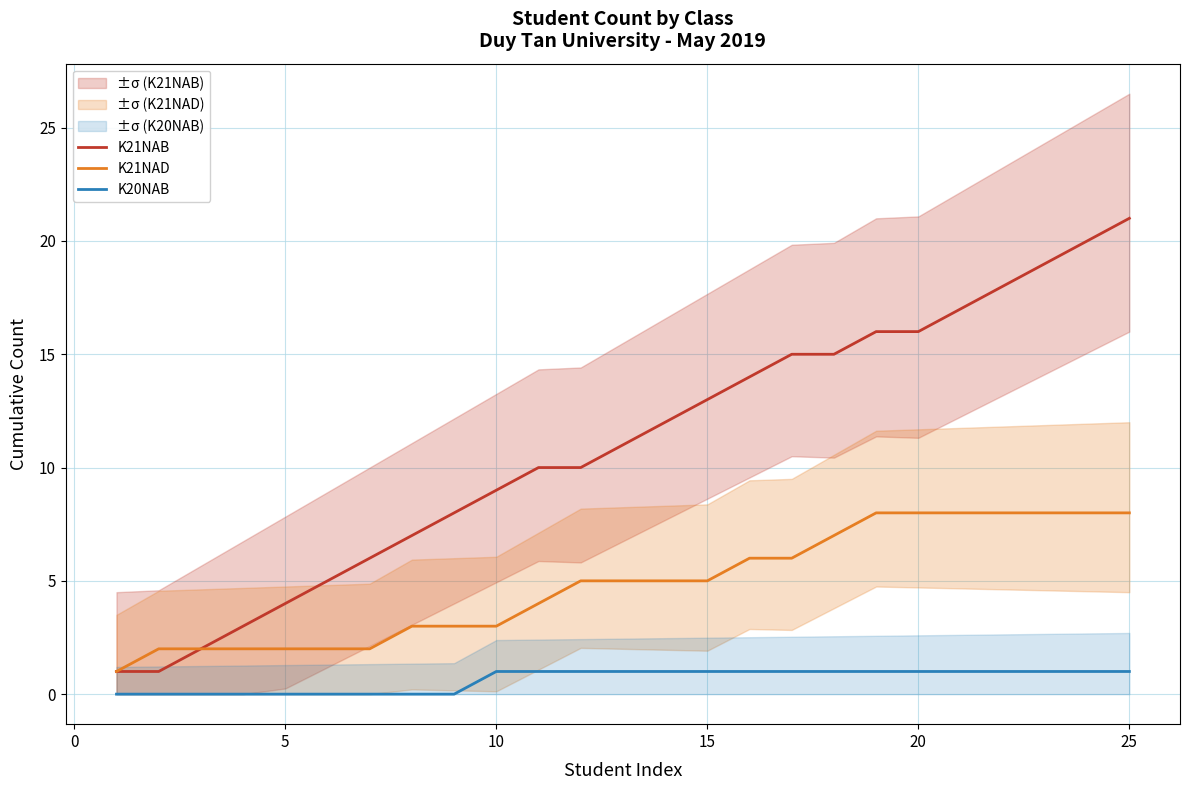

True or false: K21NAD and K20NAB cross at least once.

False